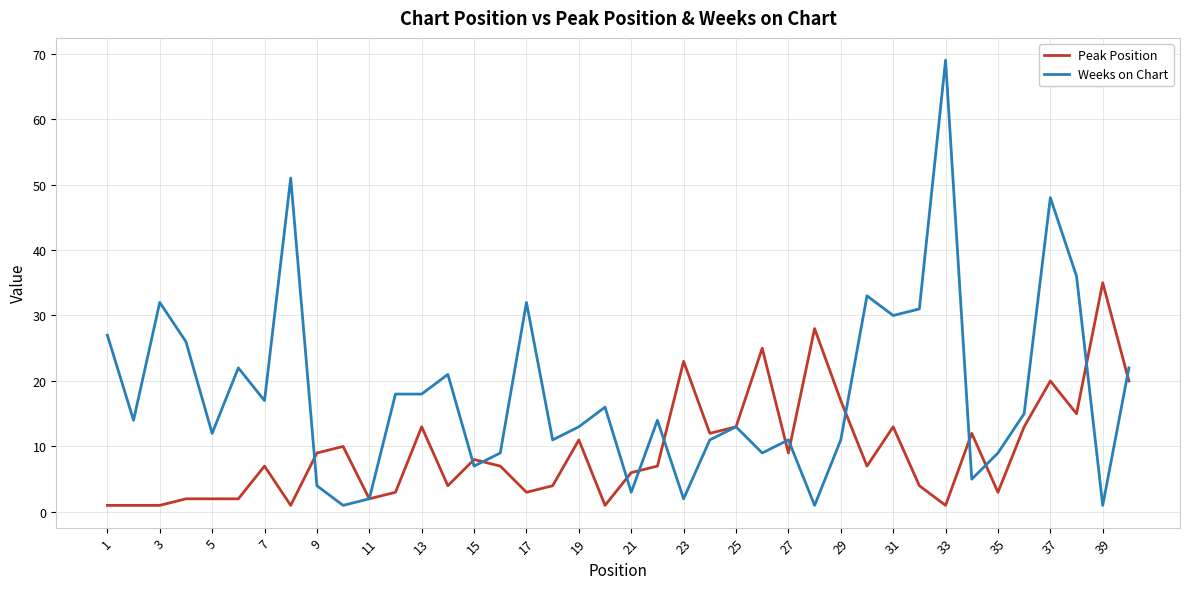

Which series has the largest range (max minus min)?

Weeks on Chart